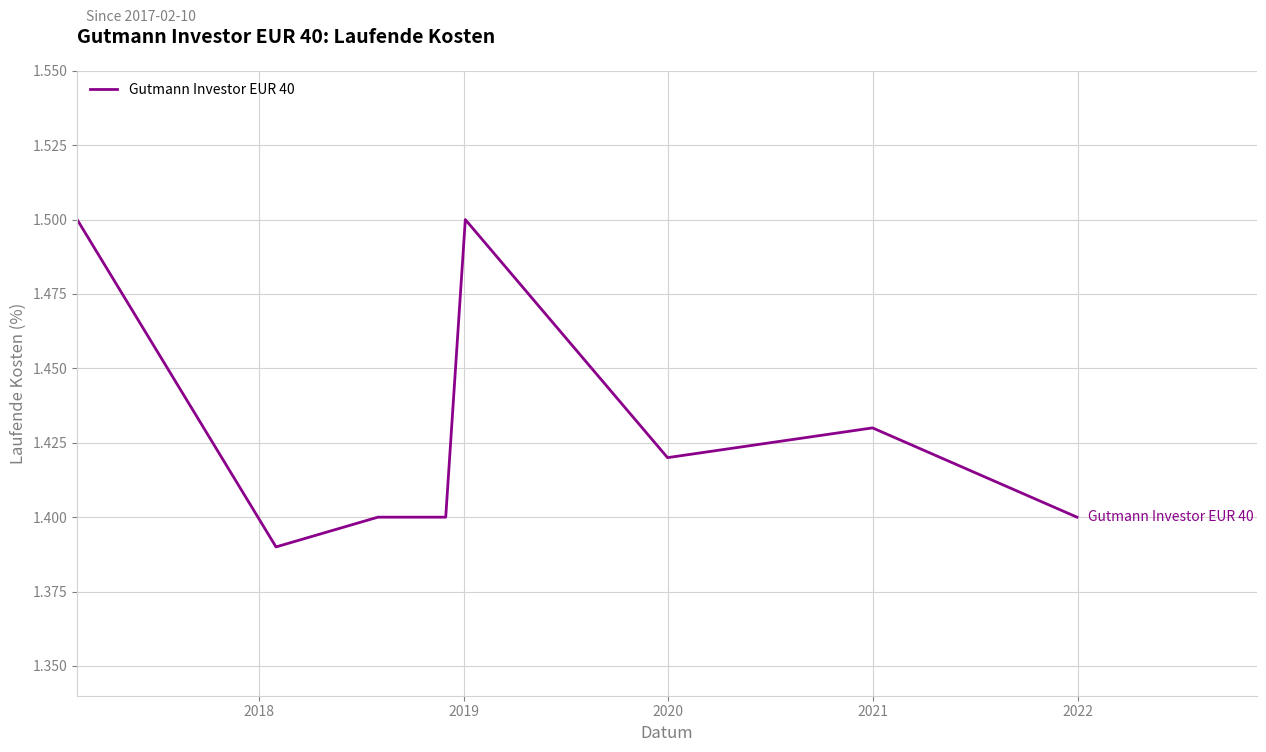

Count the values in the range 1 to 2.

8